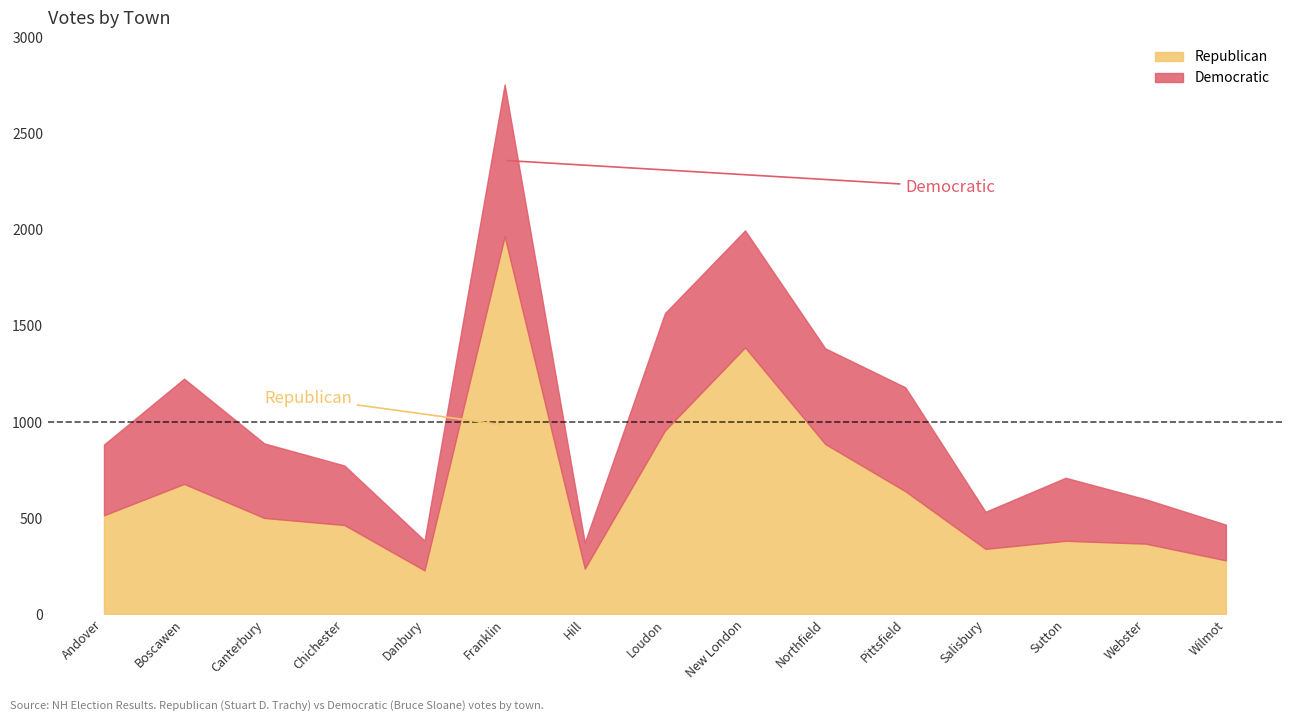

What is the label of the 9th point from the right?

Hill